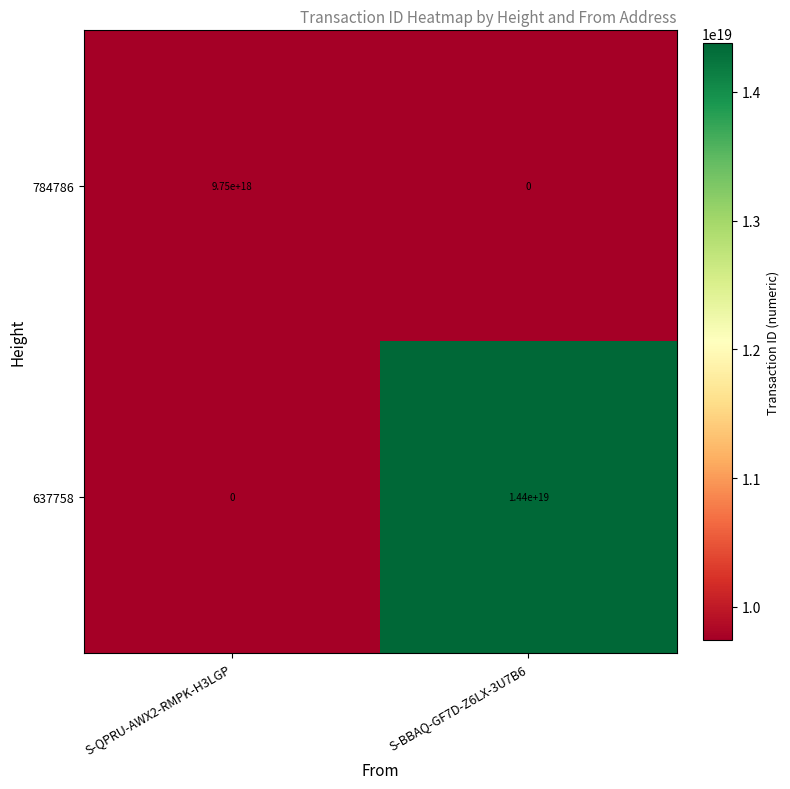

Rank the series by their average value, from lowest to highest.

784786, 637758